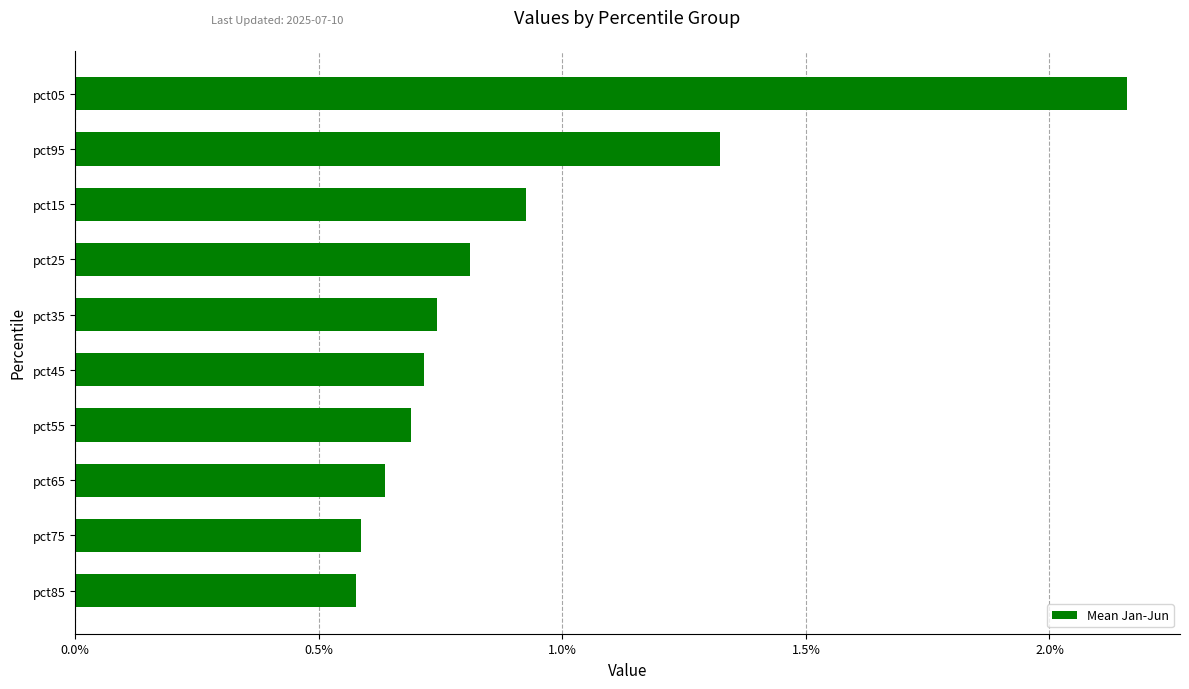

The chart shows a value of 1.0 at pct05. True or false?

False